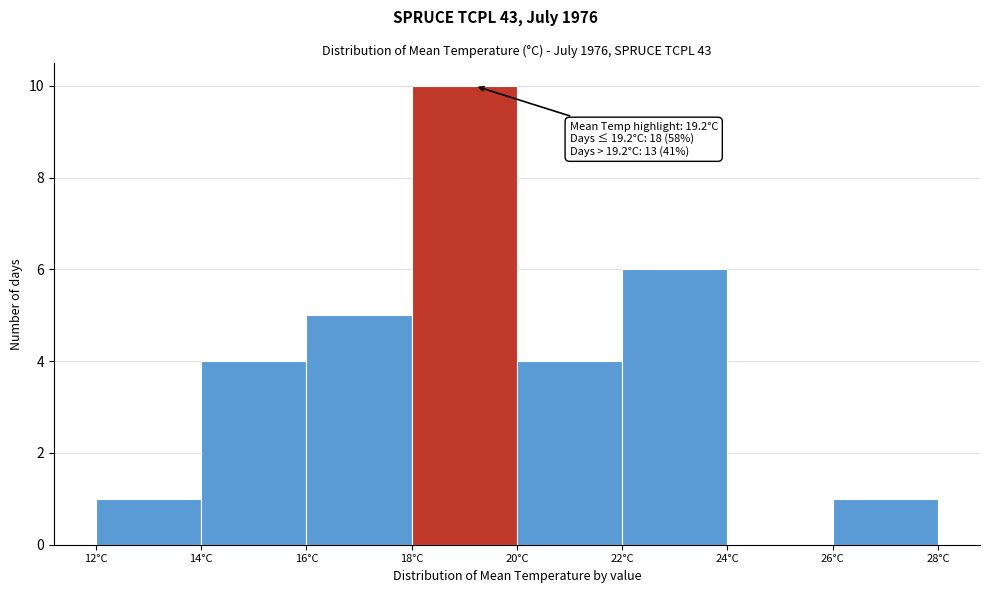

Over which range of the x-axis is the bar tallest?

18 to 20